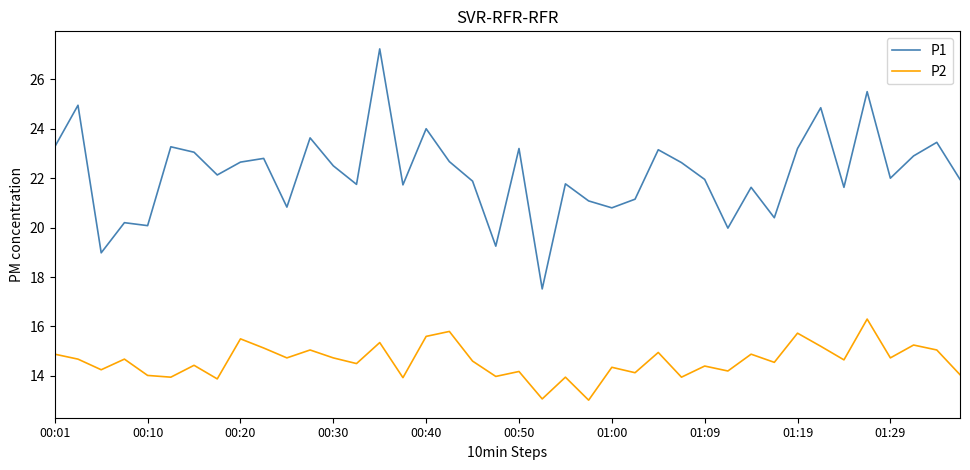

List the series in order of their overall mean, highest first.

P1, P2